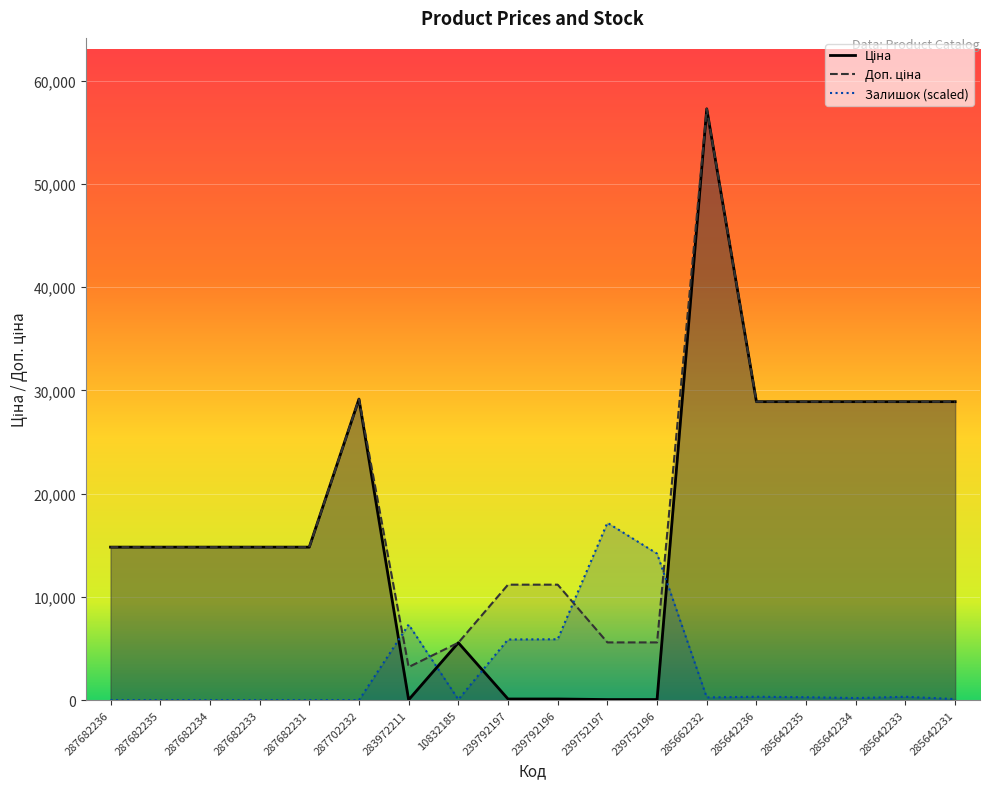

Where is the first local maximum for Залишок?

283972211